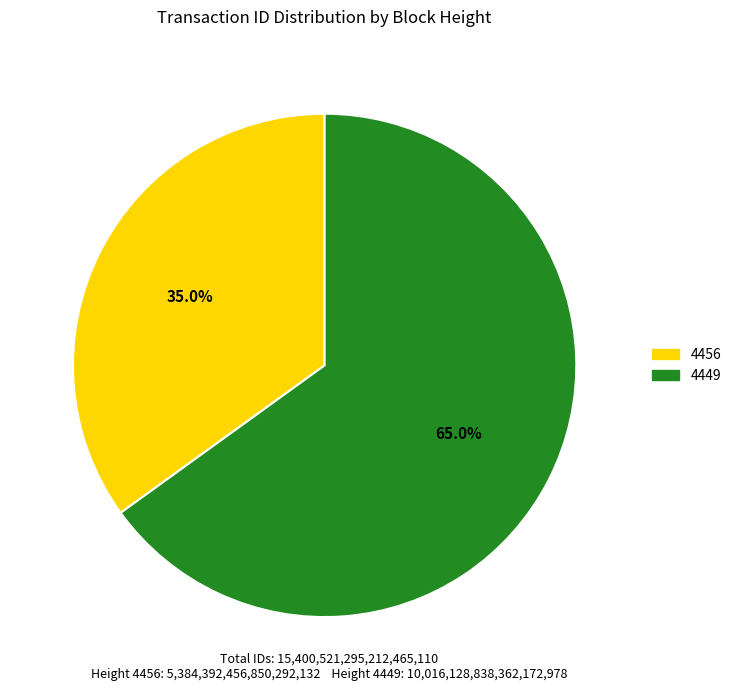

Which has a higher value, 4449 or 4456?

4449